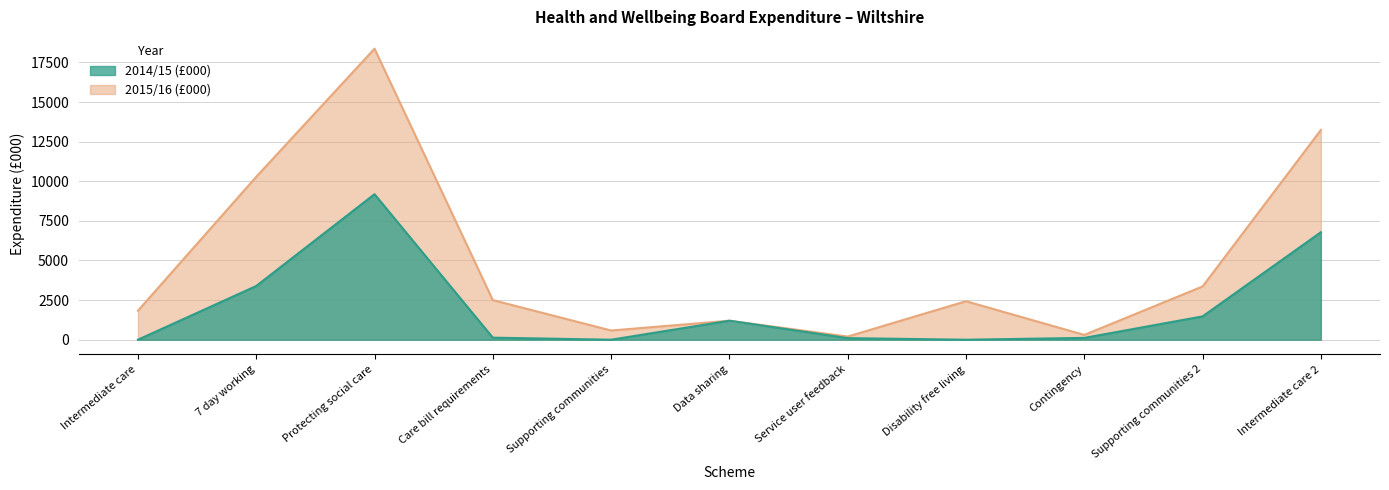

Which label corresponds to the smallest value in the chart?

Intermediate care